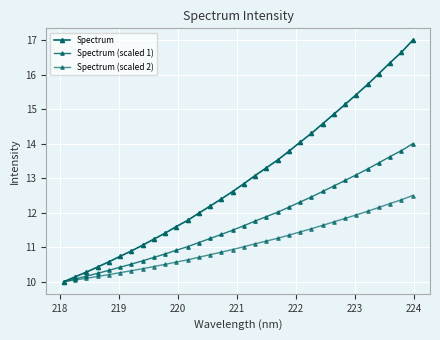

Is this an area chart (filled region under the line)?

No